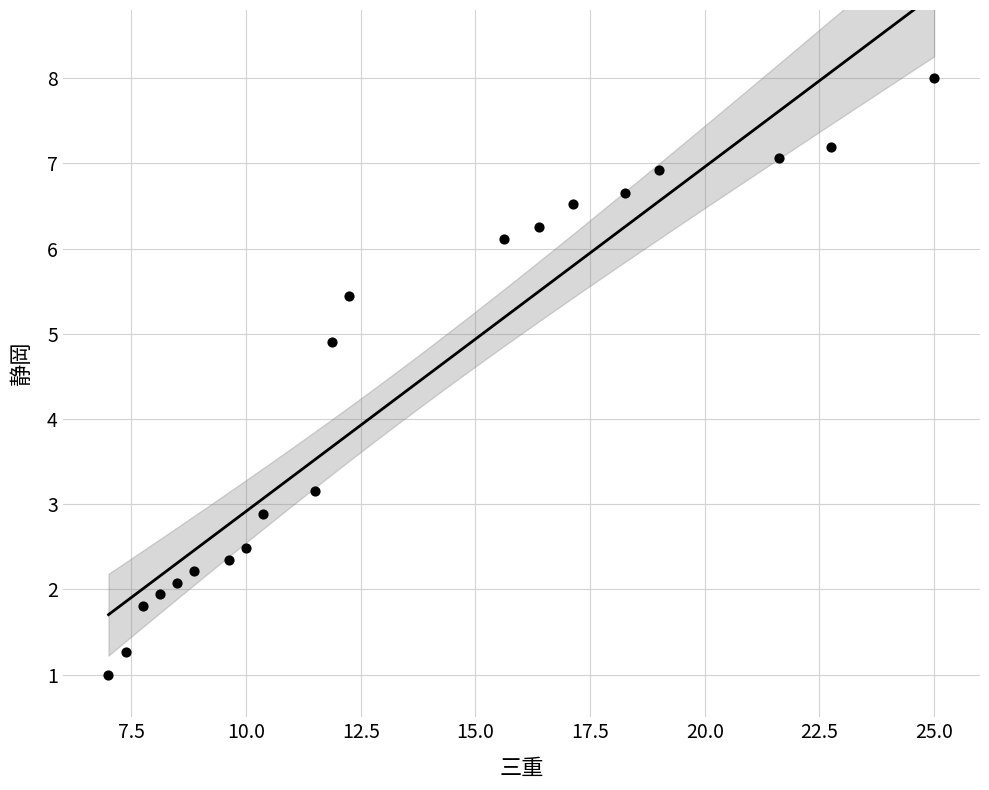

What is the range of Y values (max minus min)?

7.0